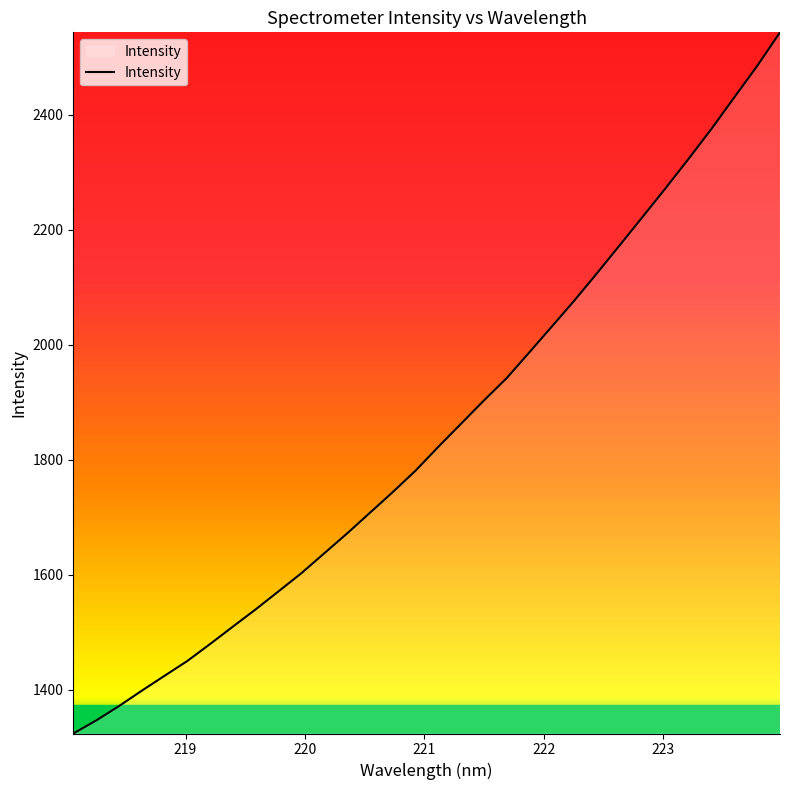

What is the smallest value displayed?

1324.4